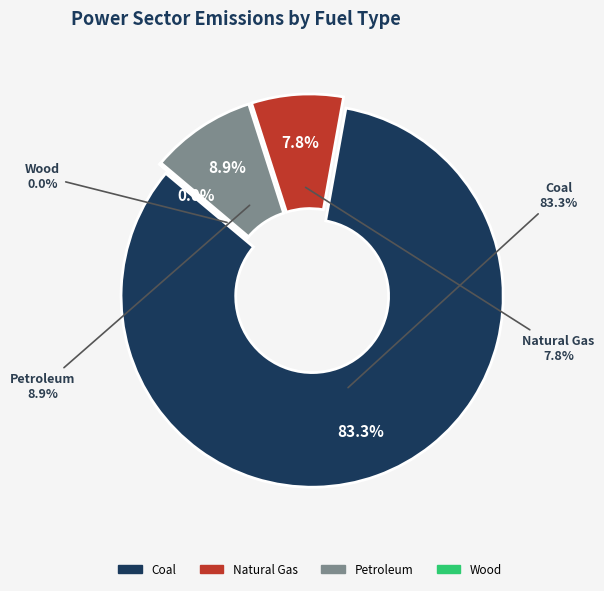

How many slices are in this pie chart?

4